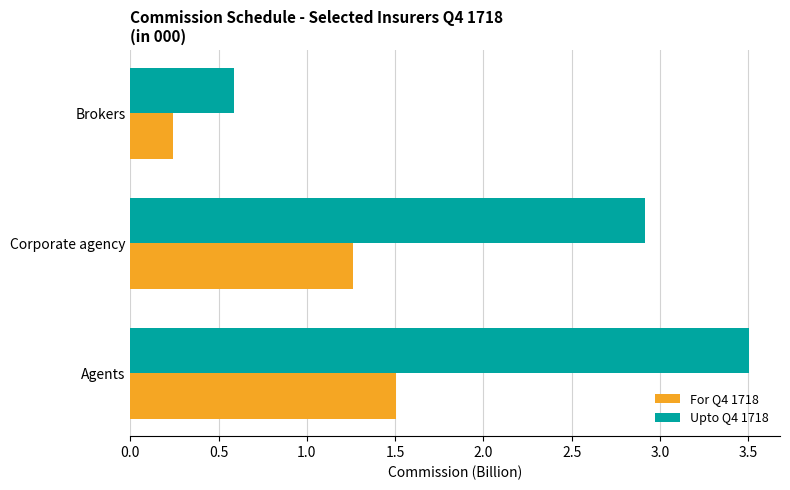

At which category is the sum across all series the highest?

Agents